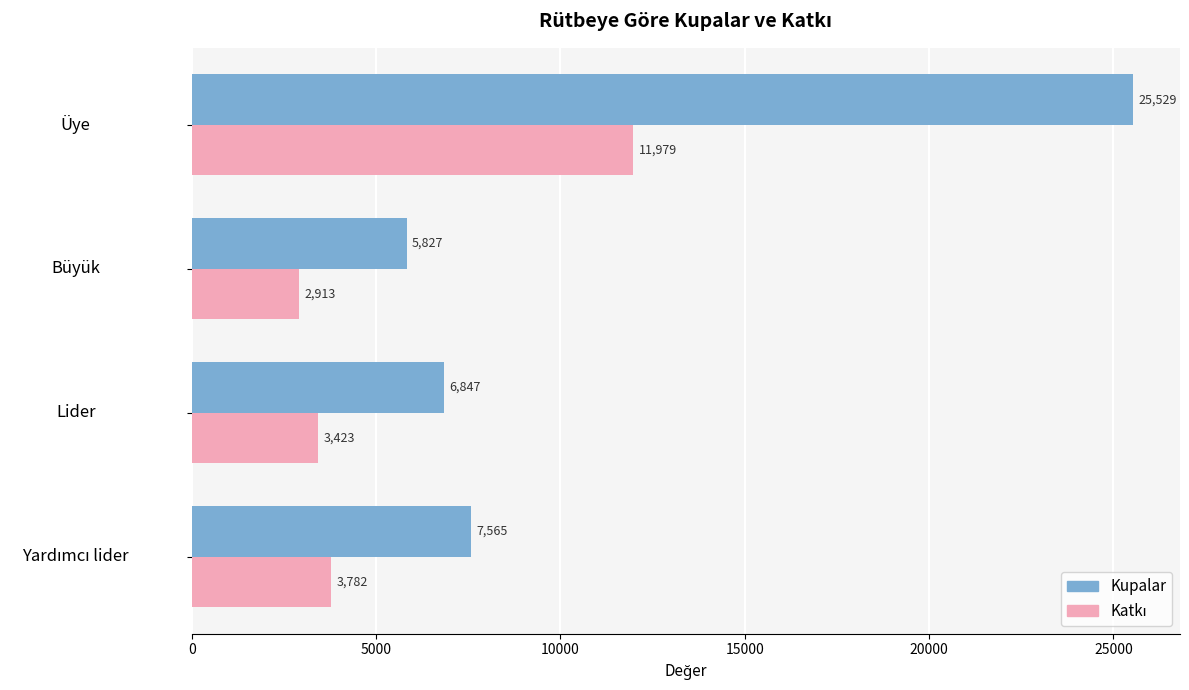

At which category is the sum across all series the highest?

Üye